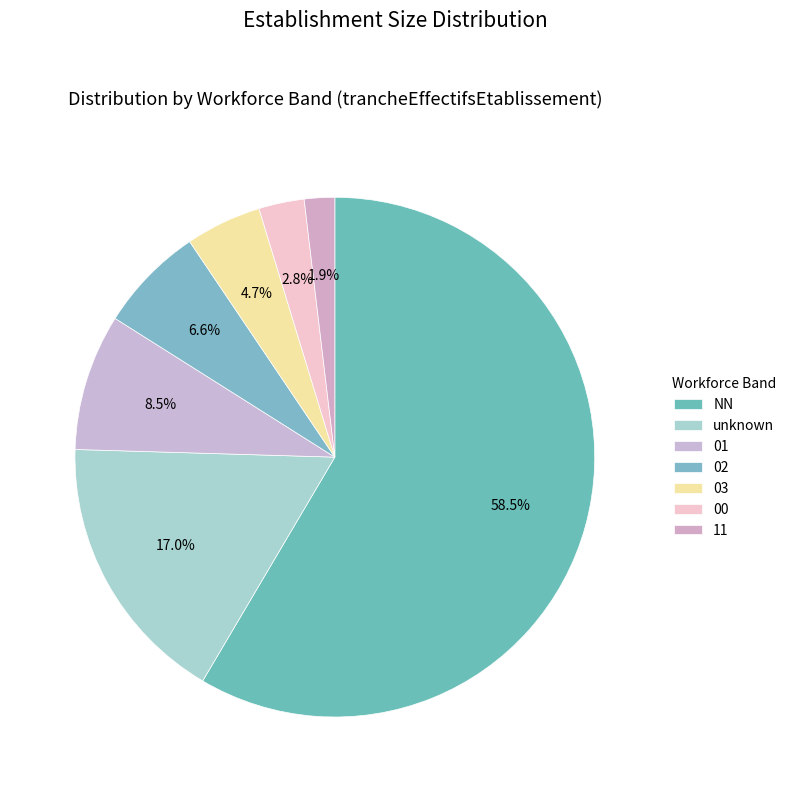

What percentage is the 03 slice, to the nearest percent?

5%